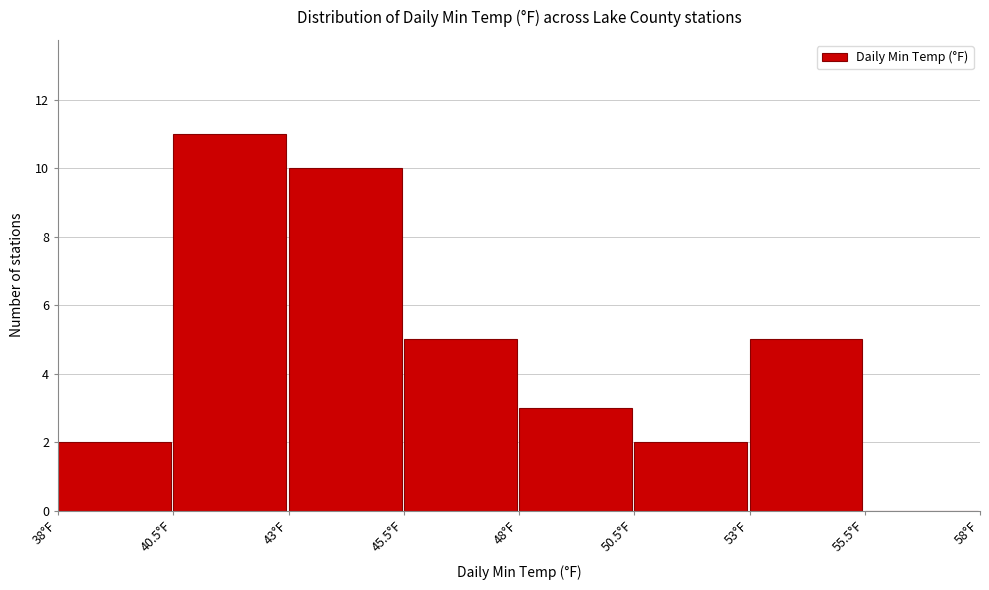

Which range on the x-axis has the tallest bar?

40.5 to 43.0